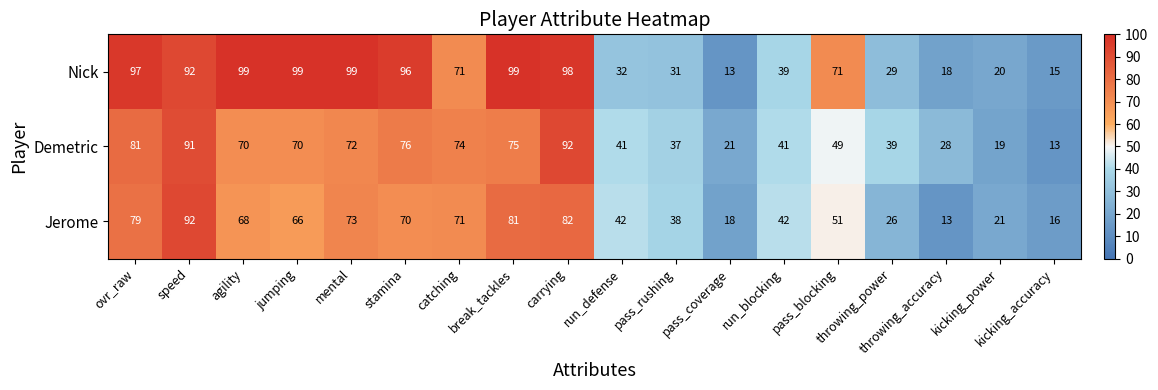

At which label does Demetric first exceed 70?

ovr_raw